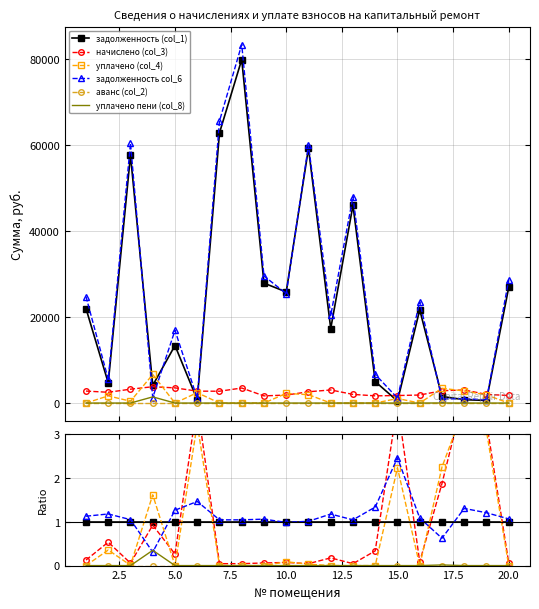

True or false: уплачено (col_4) and задолженность col_6 cross at least once.

True